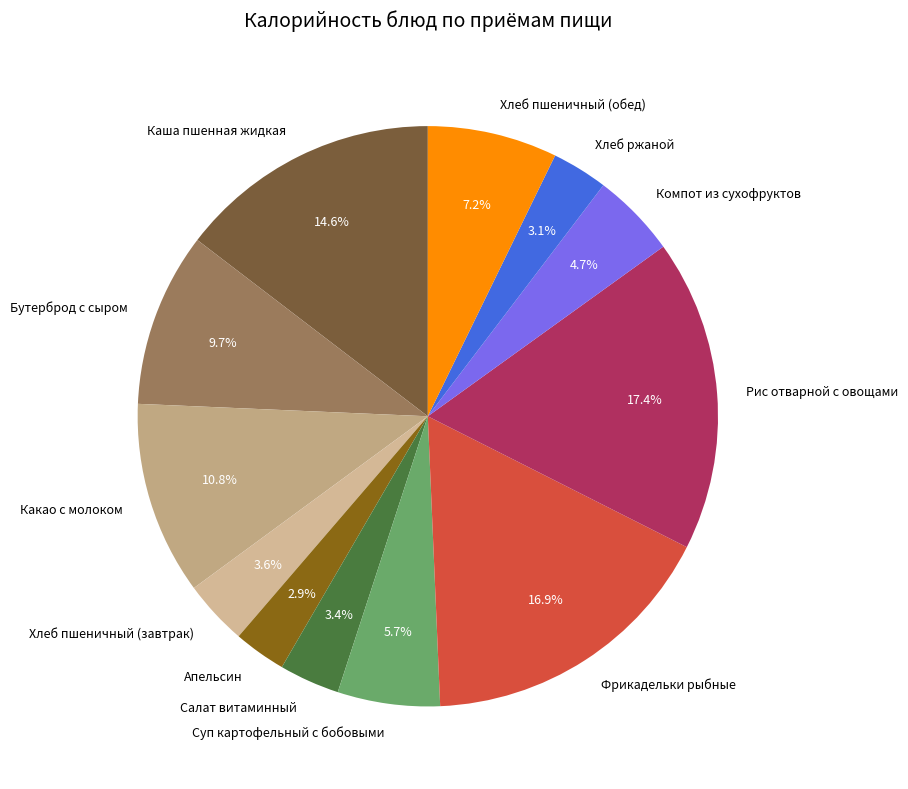

Is Фрикадельки рыбные the majority of the pie?

No